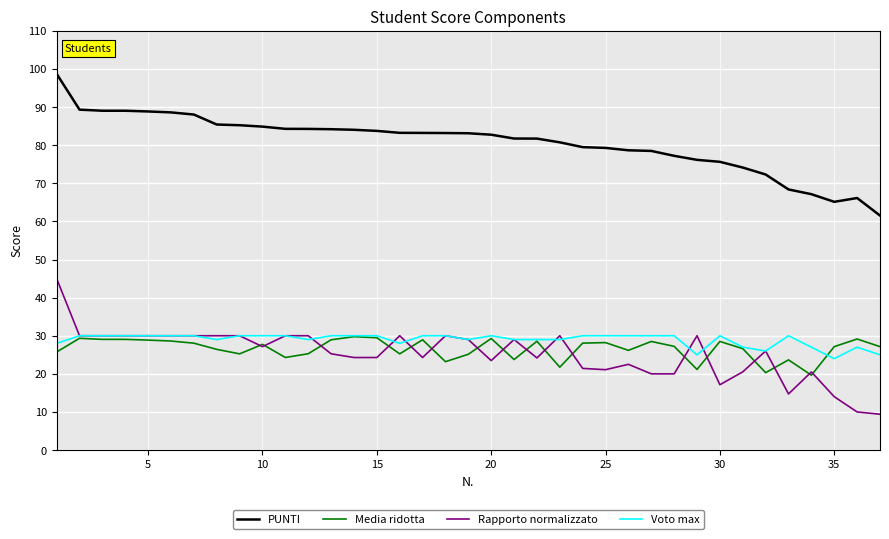

What are all the series names shown in the legend?

PUNTI, Media ridotta, Rapporto normalizzato, Voto max